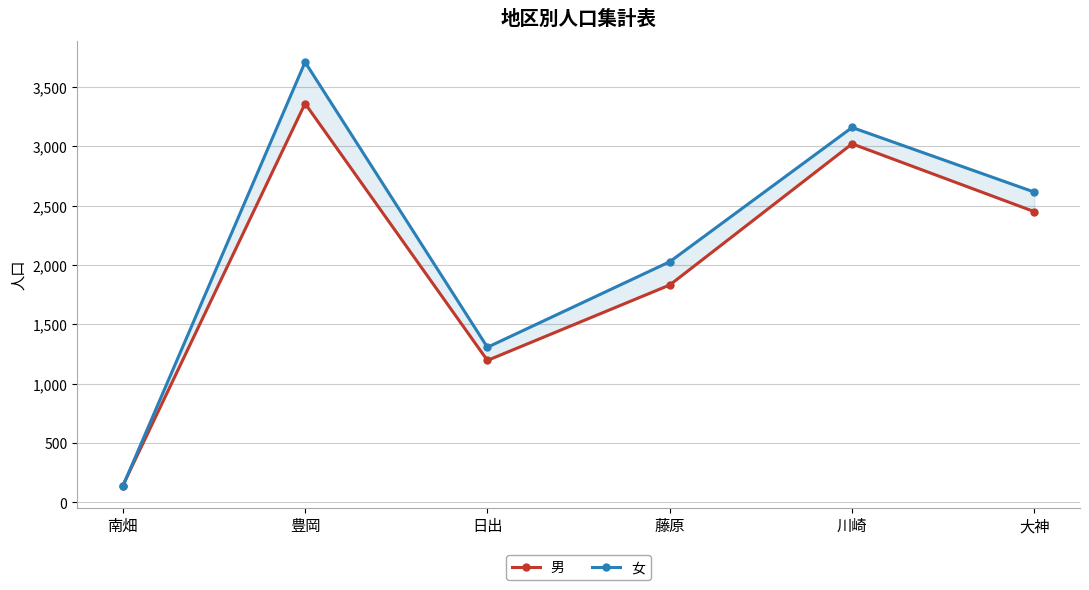

Where do 女 and 男 first cross each other?

南畑 and 豊岡